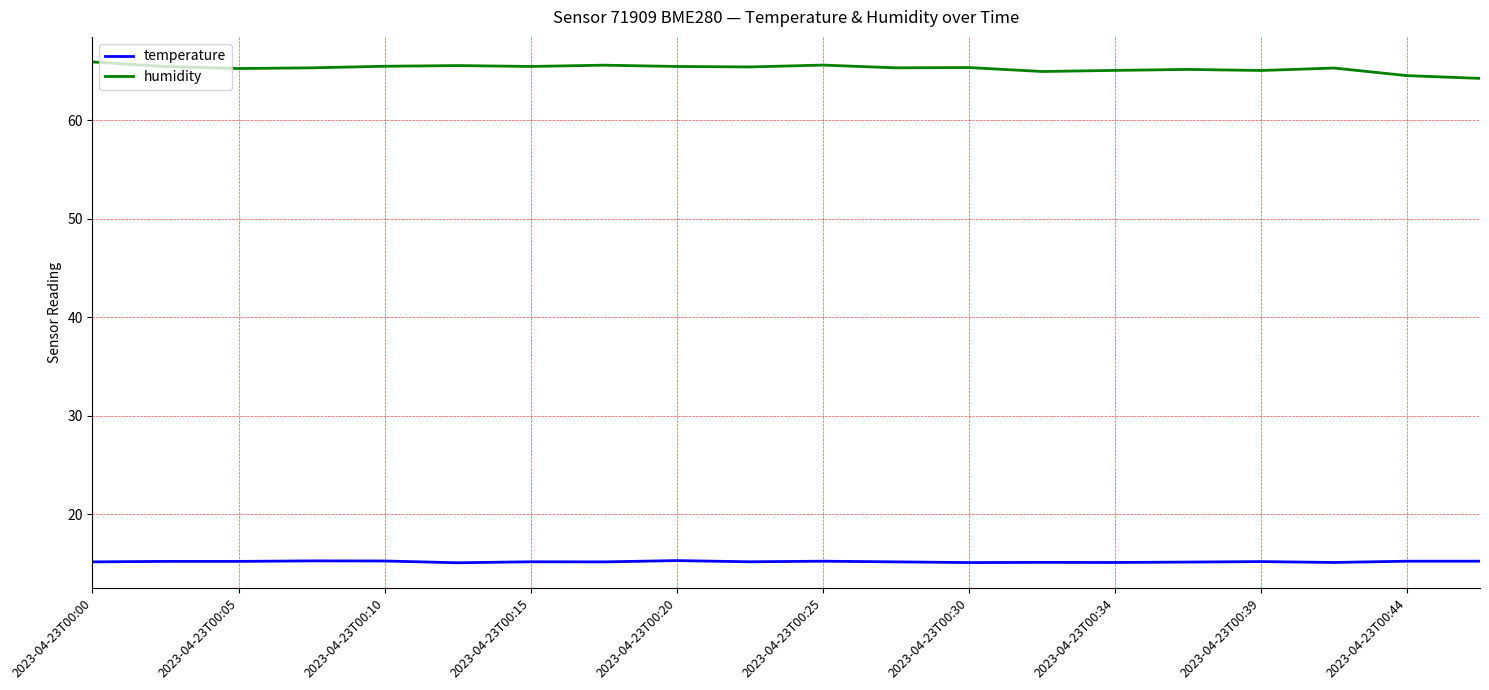

Which series has the largest total across all categories?

humidity